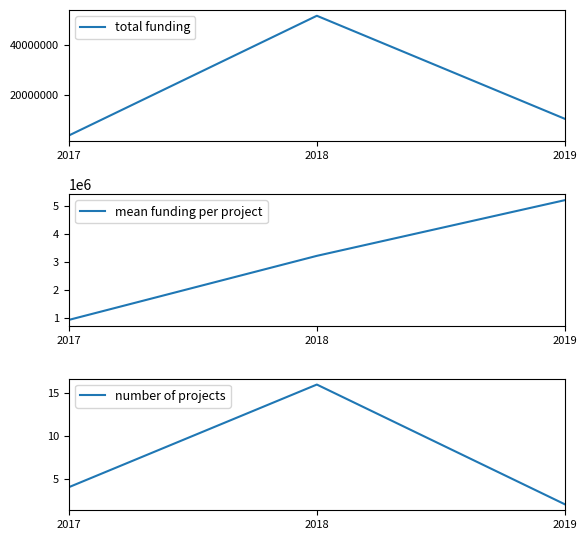

At 2019, list the series in order from largest to smallest.

total funding, mean funding per project, number of projects